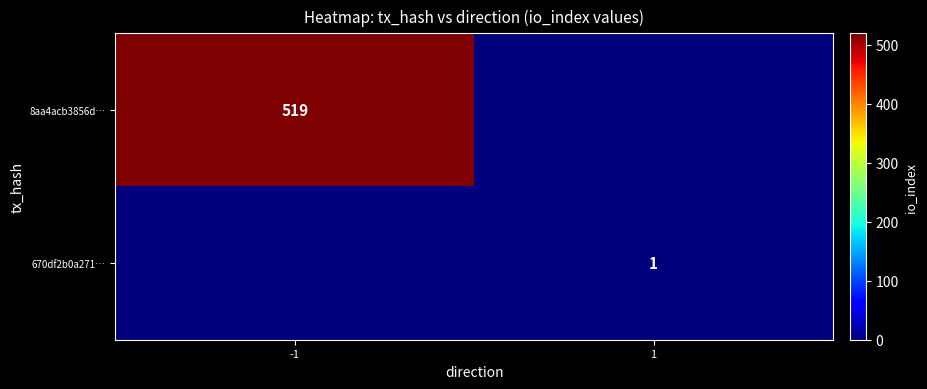

The value of 670df2b0a271… at 1 is 2. True or false?

False